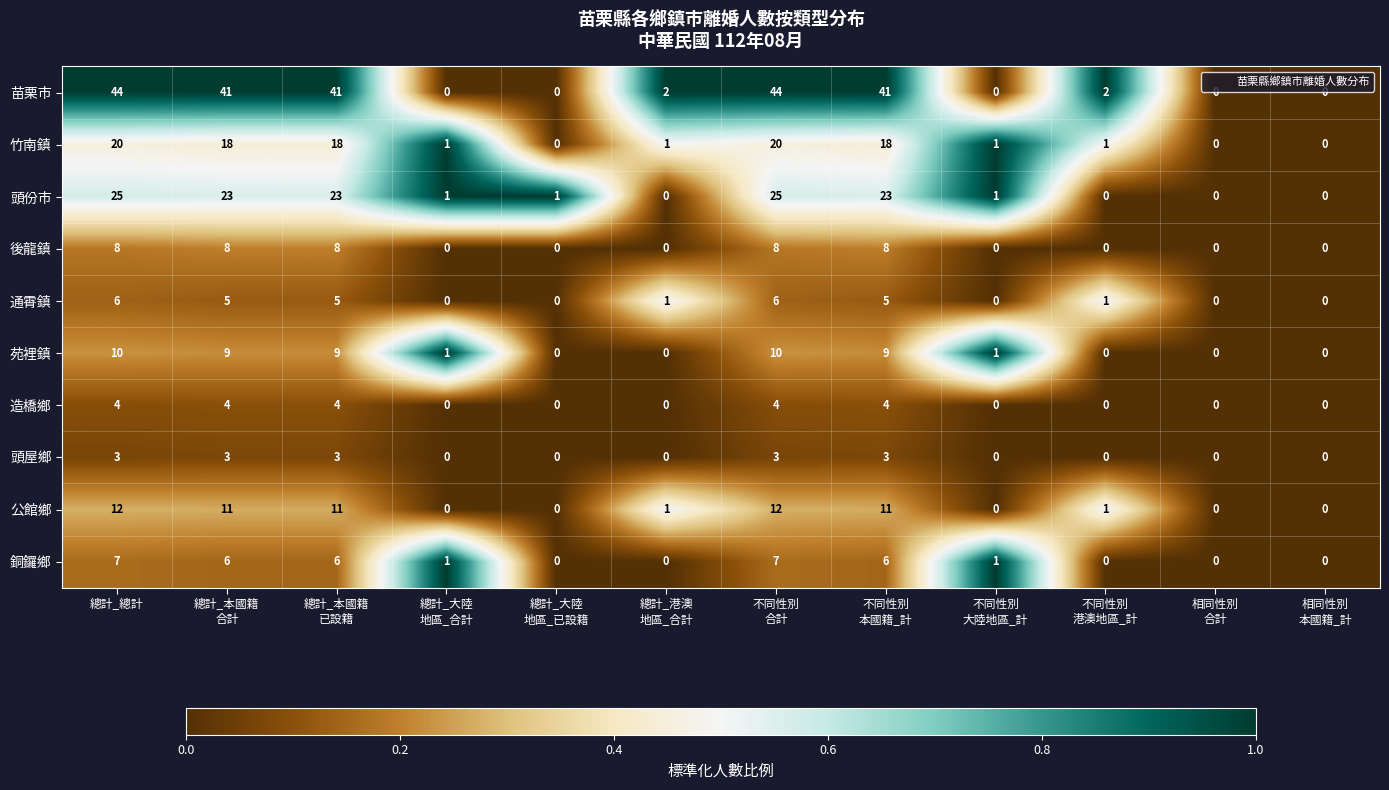

What is the highest value of the 銅鑼鄉 series?

7